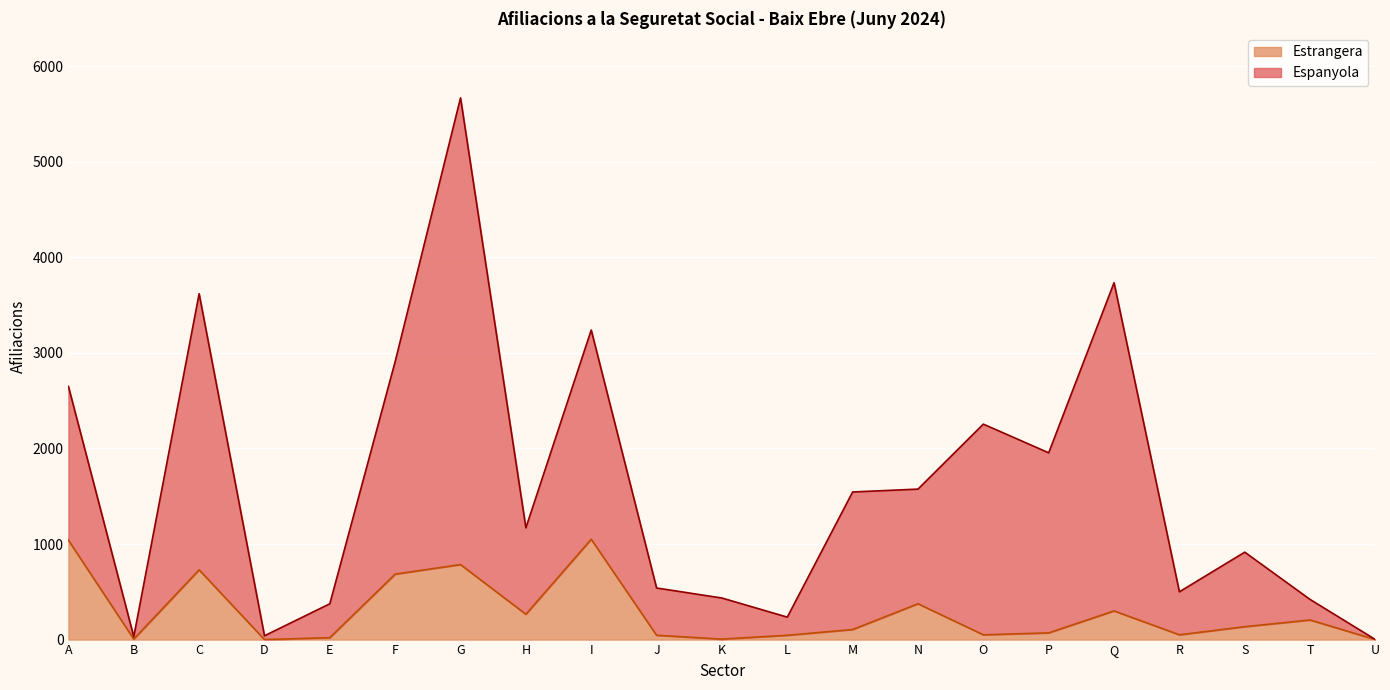

At which category does Espanyola reach its first local peak?

C